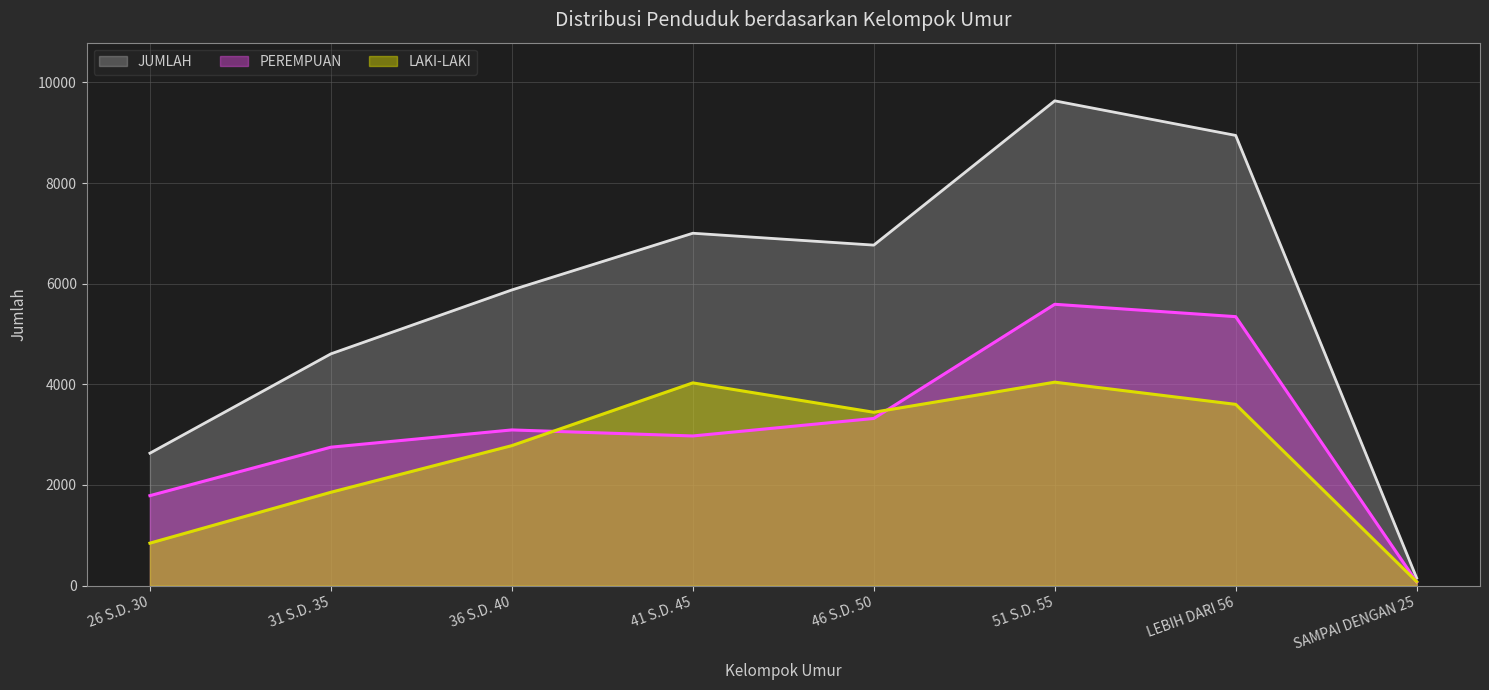

True or false: LAKI-LAKI and JUMLAH cross at least once.

False